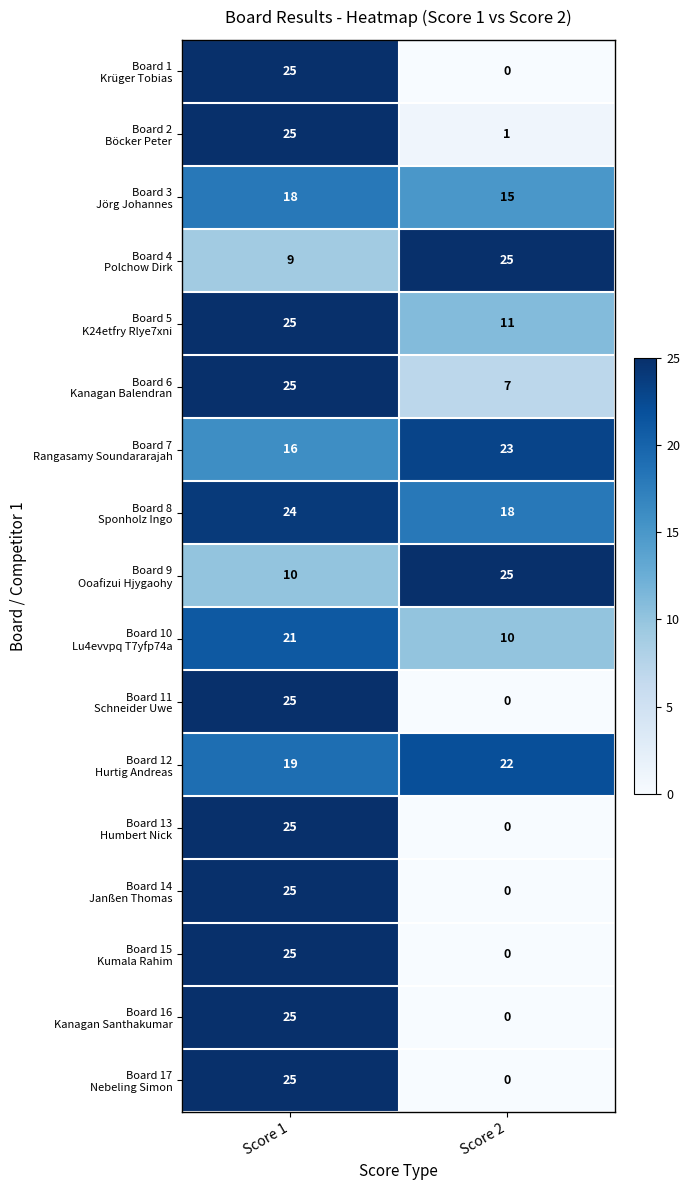

What is the difference between the highest and lowest values at Score 1?

16